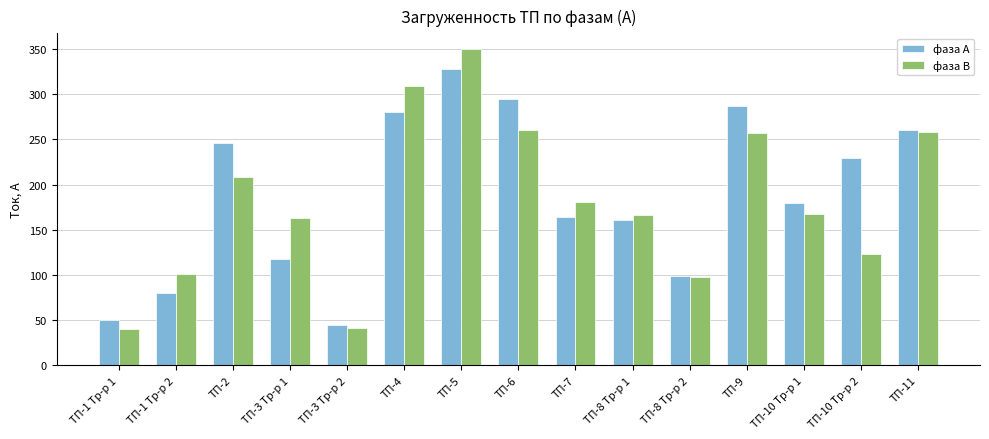

At ТП-8 Тр-р 1, list the series in order from smallest to largest.

фаза А, фаза В